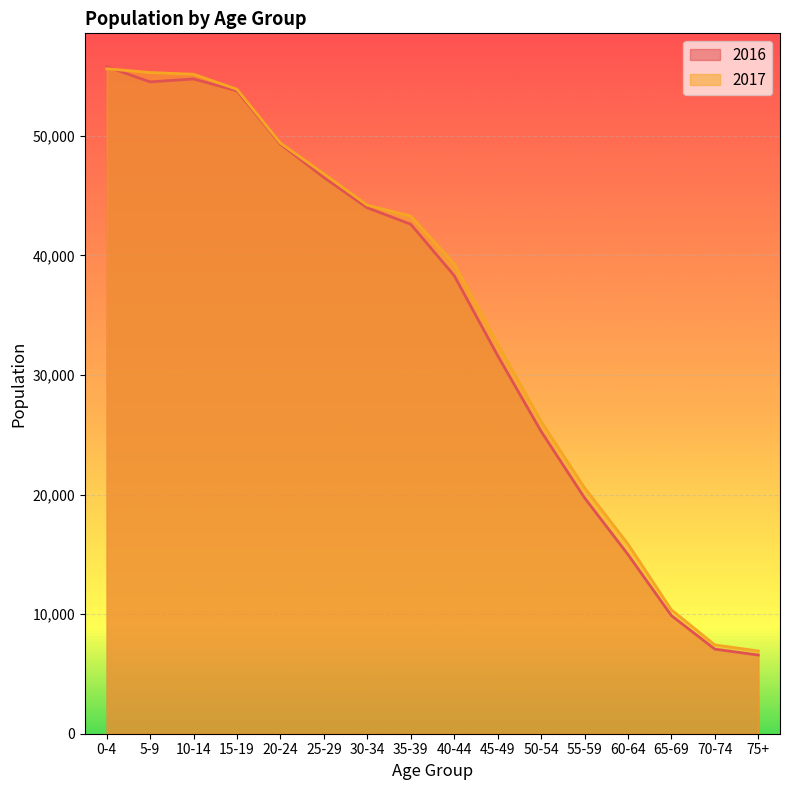

Which label corresponds to the smallest value in the chart?

75+